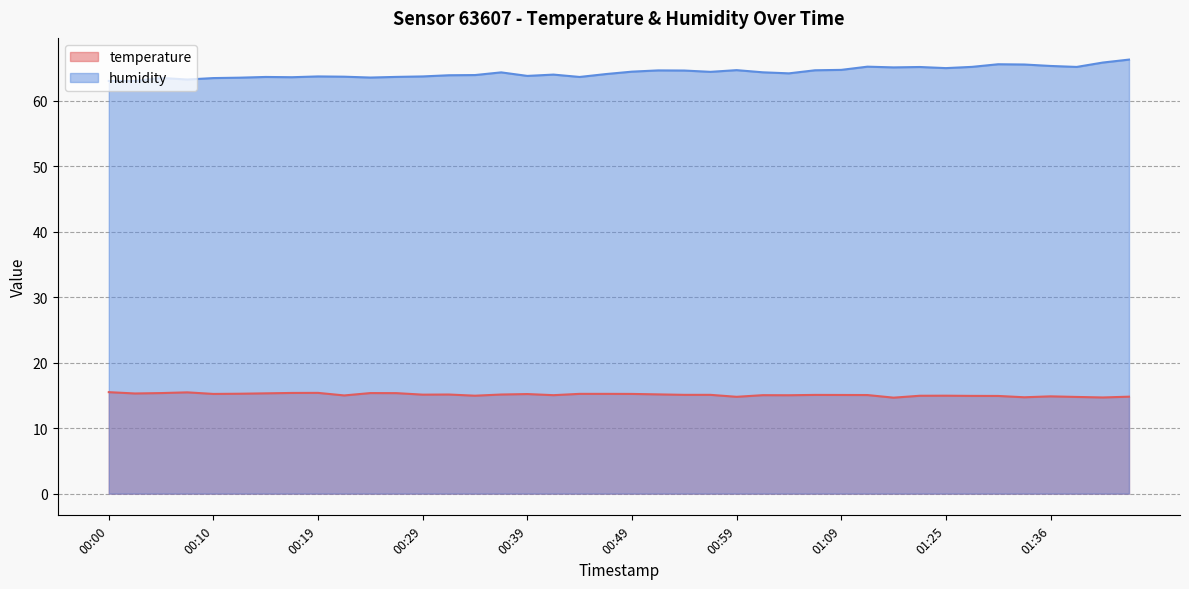

What is the difference between the highest and lowest values at 01:33?

50.8